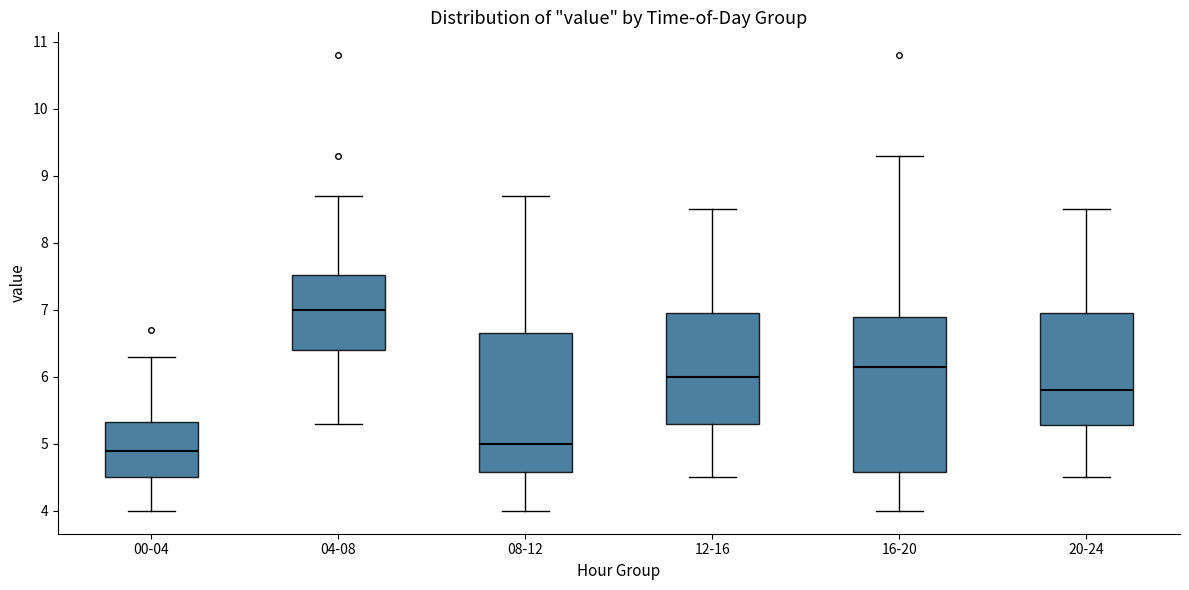

Comparing the boxes themselves (not the whiskers), which one is the tallest?

16-20